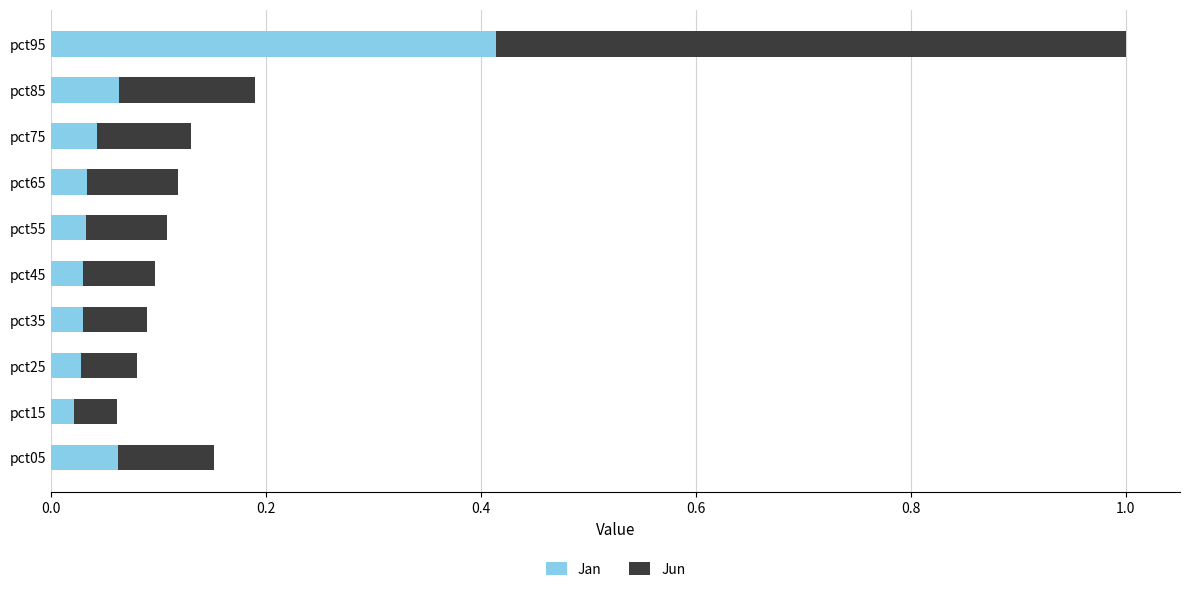

What is the sum of all Jan values?

0.8